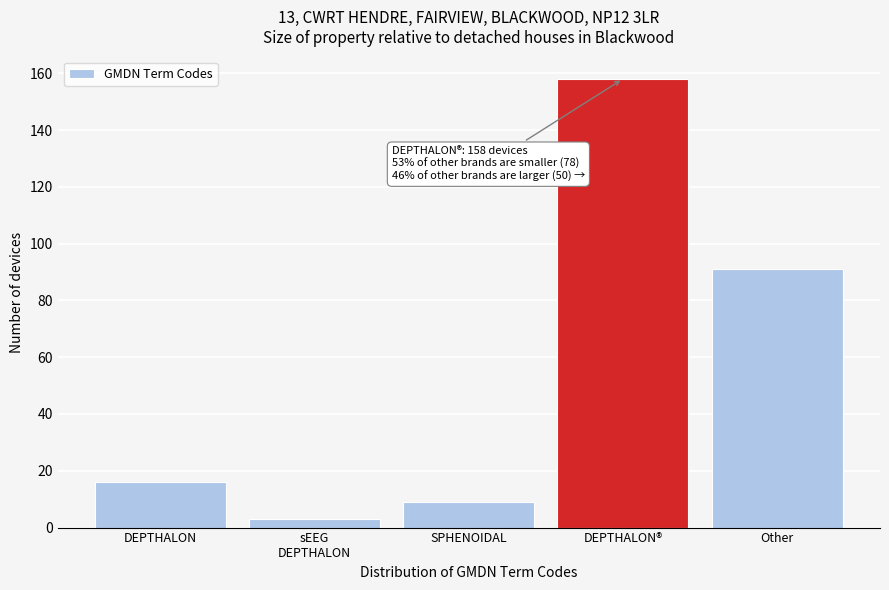

Reading left to right, transcribe all the data shown in this chart.

16	3	9	158	91